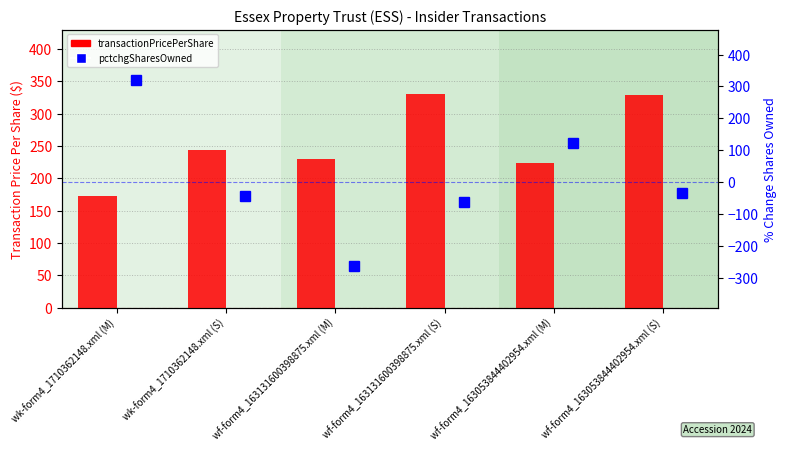

Is it true that pctchgSharesOwned equals 319.0 at wk-form4_1710362148.xml (M)?

True